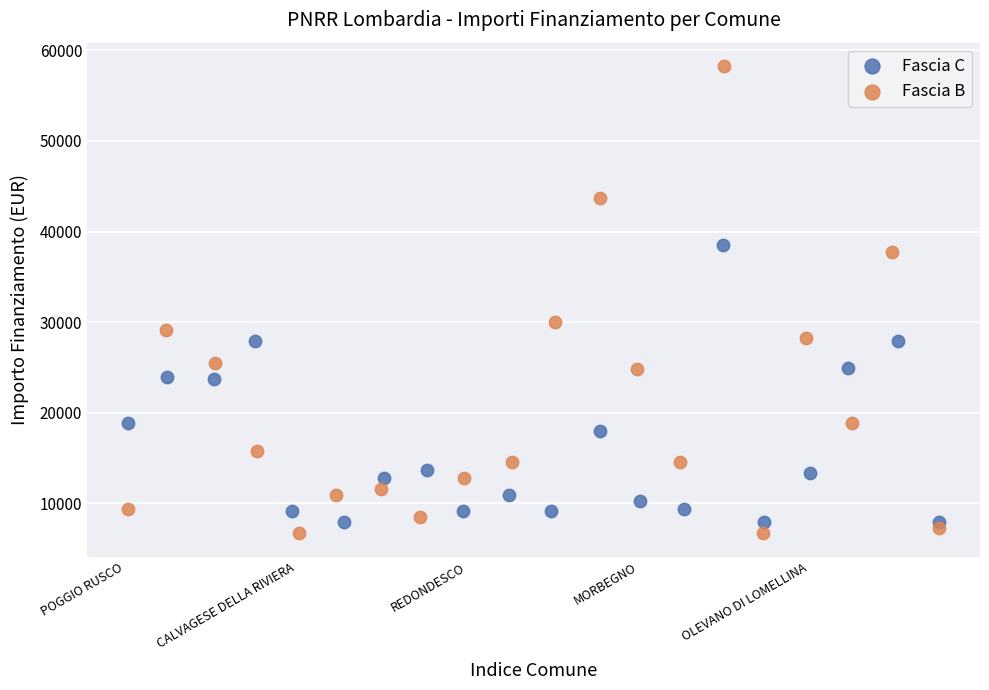

Which series has the largest Y range (max minus min)?

Fascia B